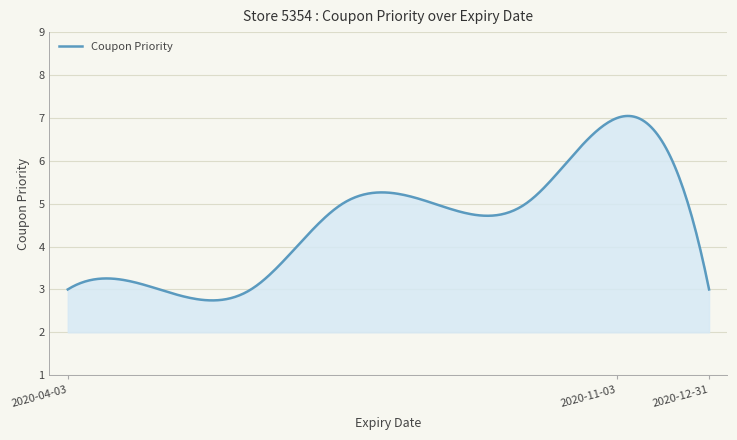

What is the smallest value displayed?

3